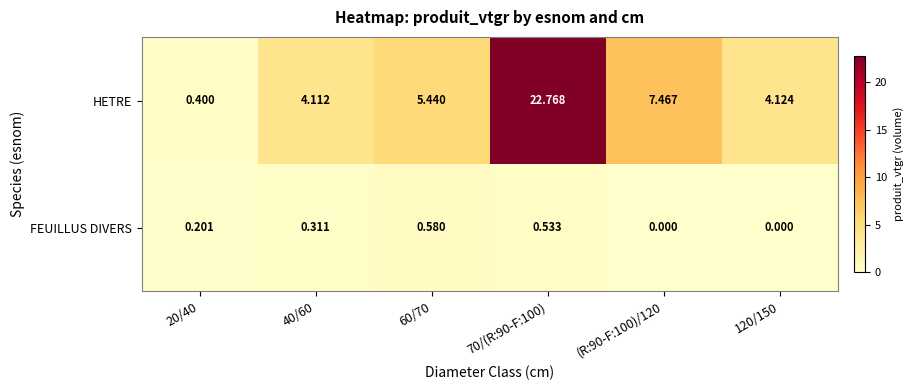

At which category is the sum across all series the highest?

70/(R:90-F:100)